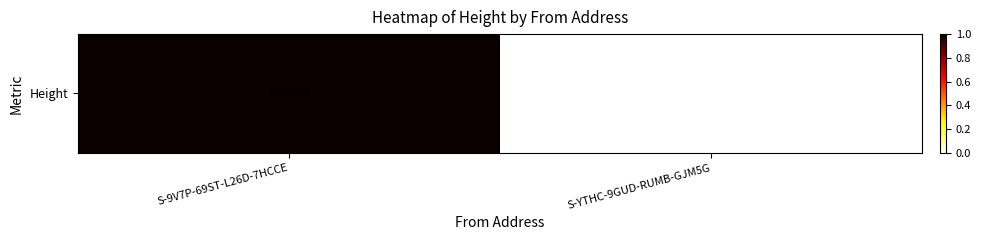

What is the maximum value shown in the chart?

1